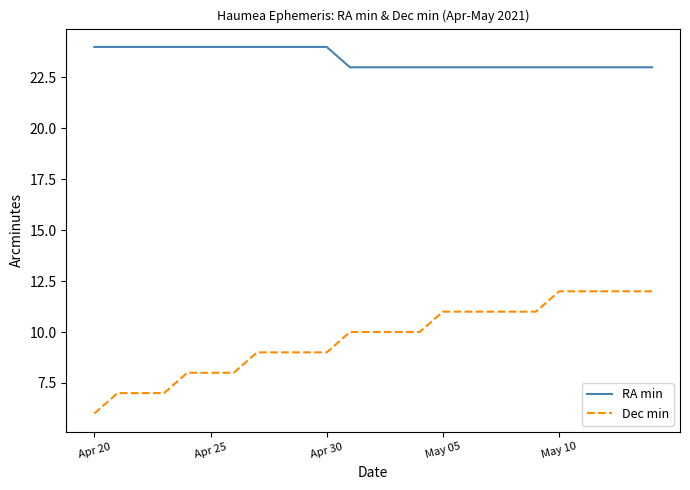

What is the greatest value displayed?

24